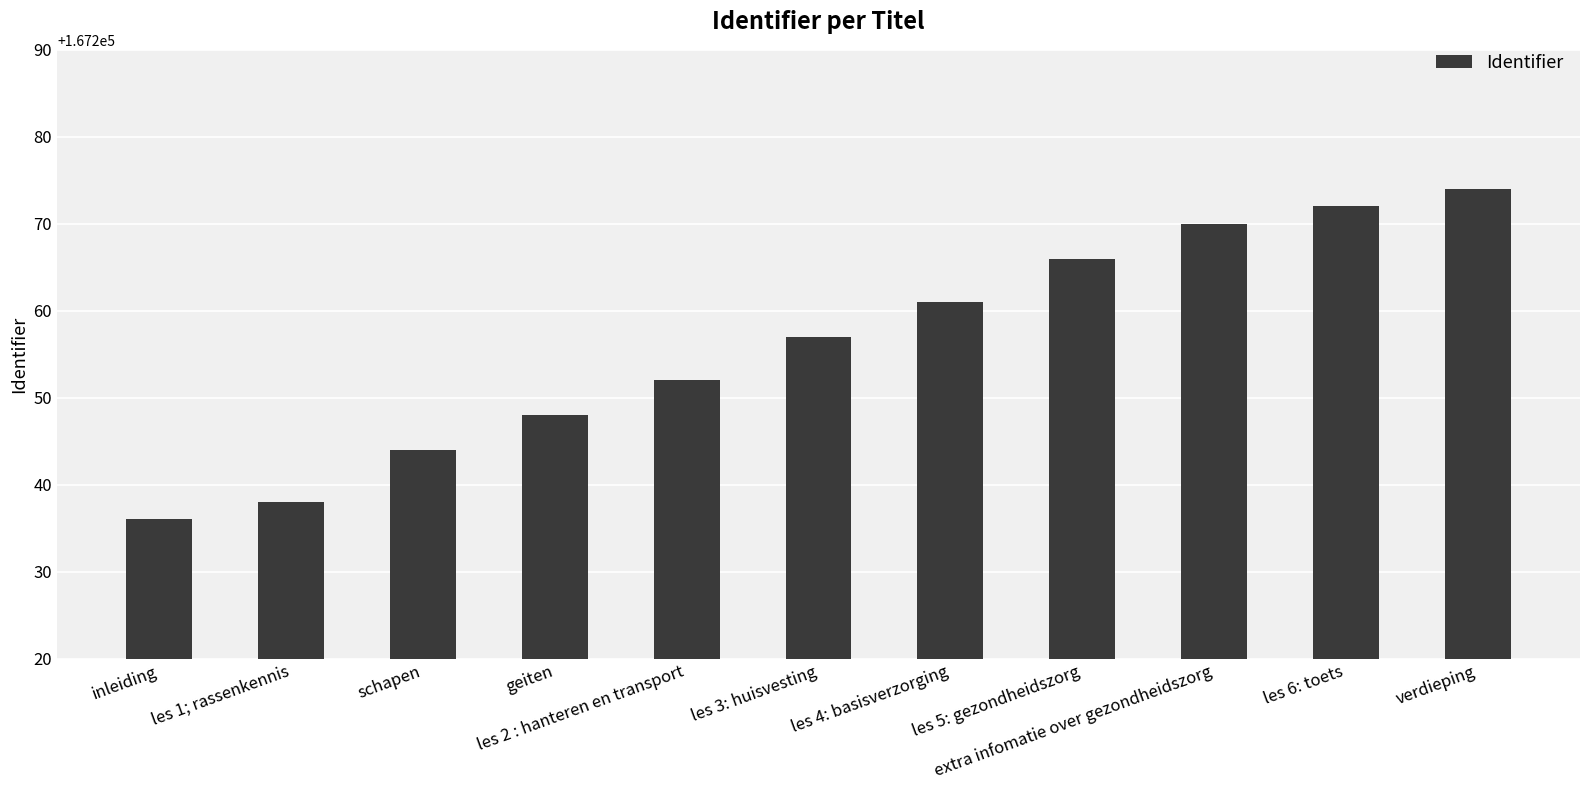

Read the value at geiten.

167248